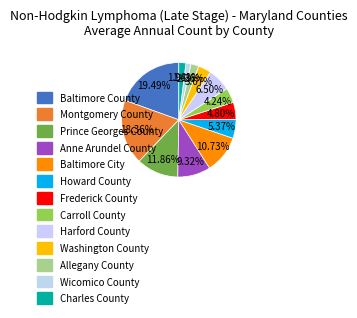

To the nearest percent, what is the difference between the largest and smallest slice percentages?

18%